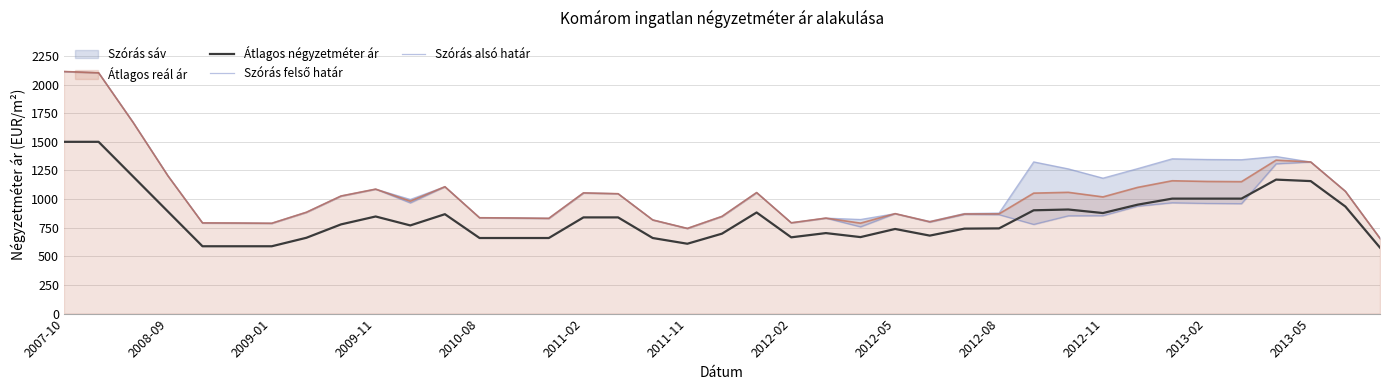

True or false: Átlagos reál ár and Átlagos négyzetméter ár cross at least once.

False